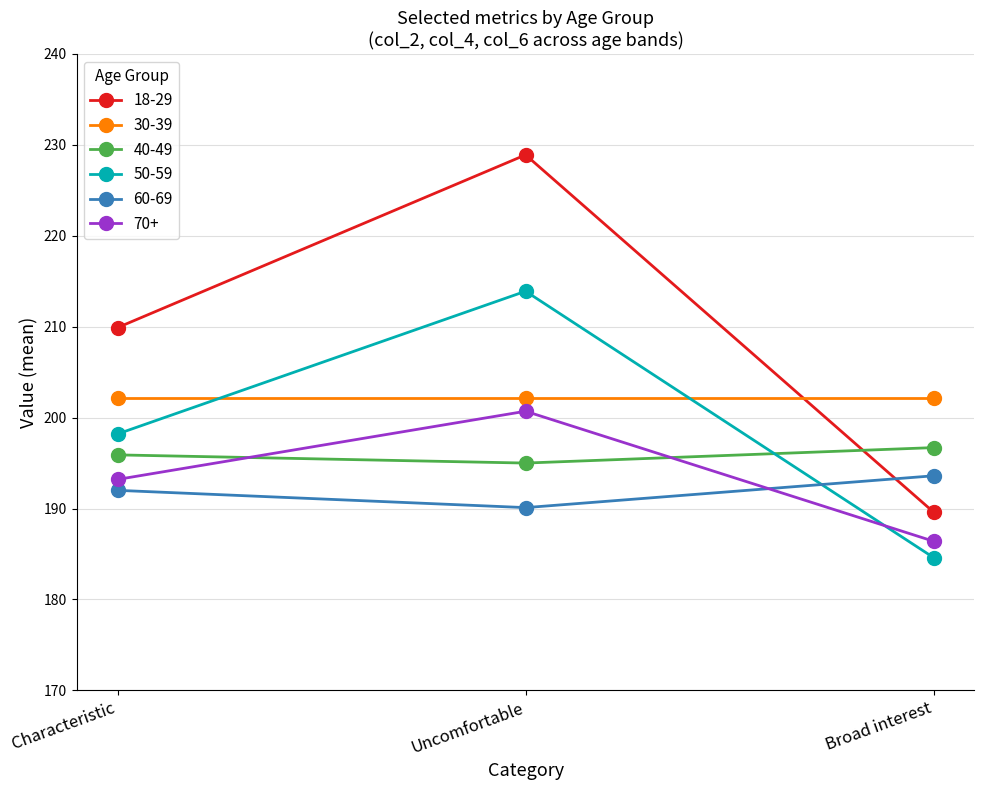

At how many categories does at least one series exceed 217?

1